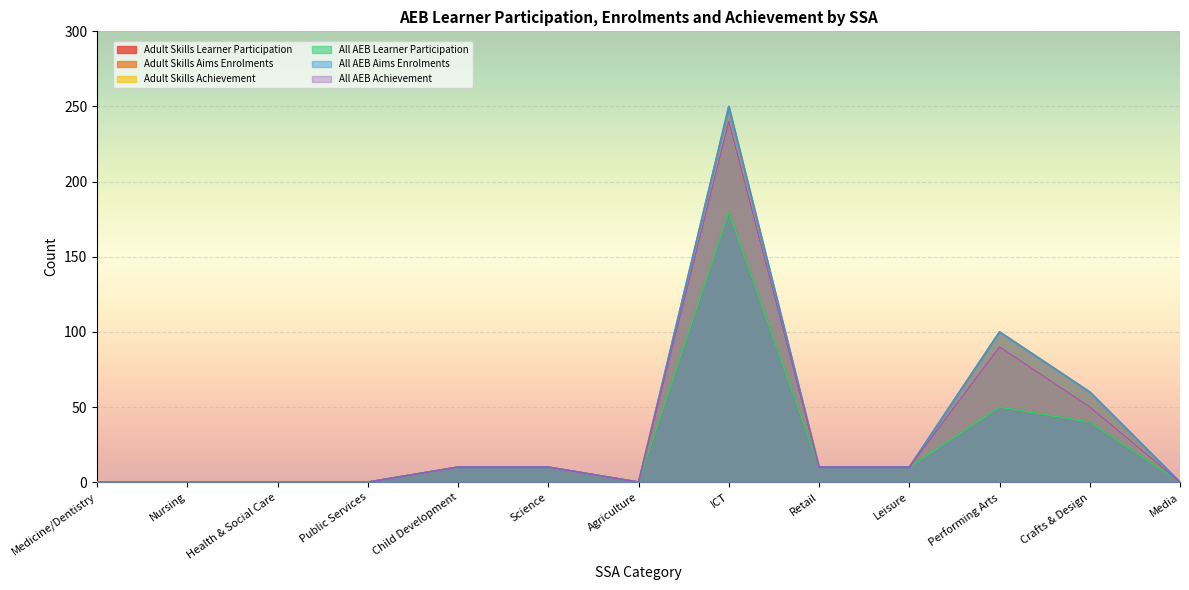

True or false: All AEB Achievement and Adult Skills Achievement intersect in this chart.

False